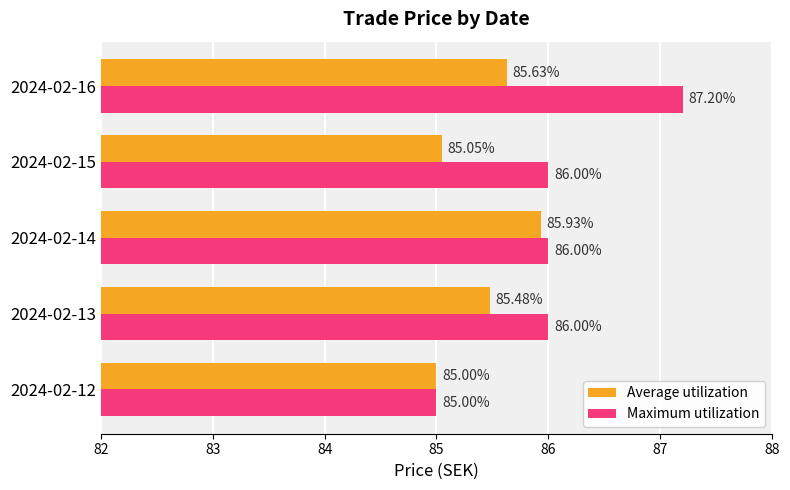

What is the lowest value of the Average utilization series?

85.0